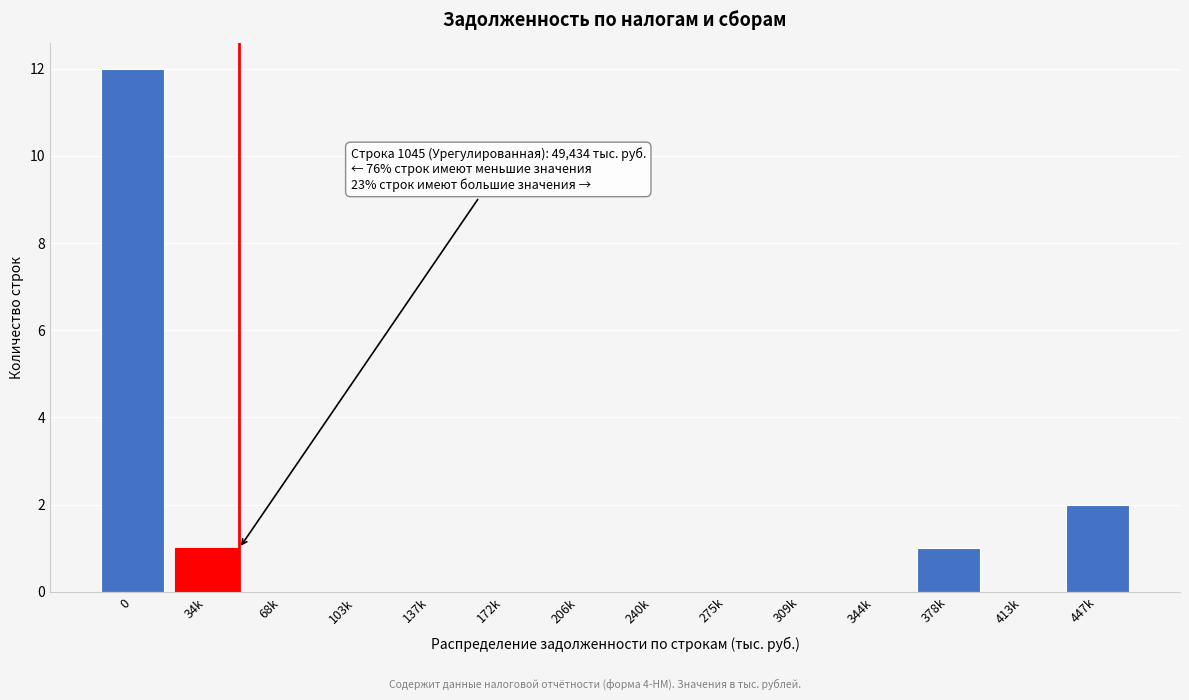

Reading left to right, extract all data points from this chart.

0=12	34k=1	68k=0	103k=0	137k=0	172k=0	206k=0	240k=0	275k=0	309k=0	344k=0	378k=1	413k=0	447k=2